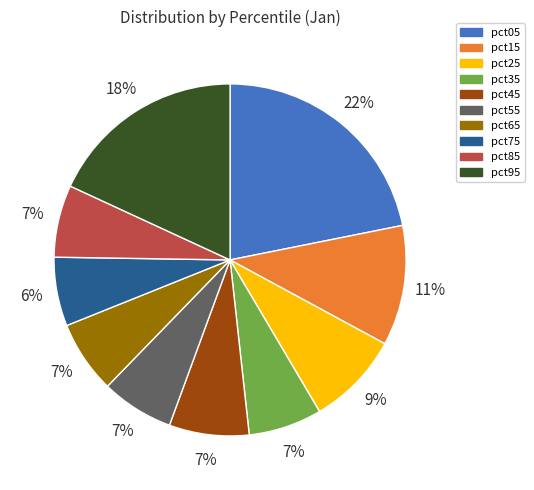

To the nearest percent, what is the average slice percentage?

10%